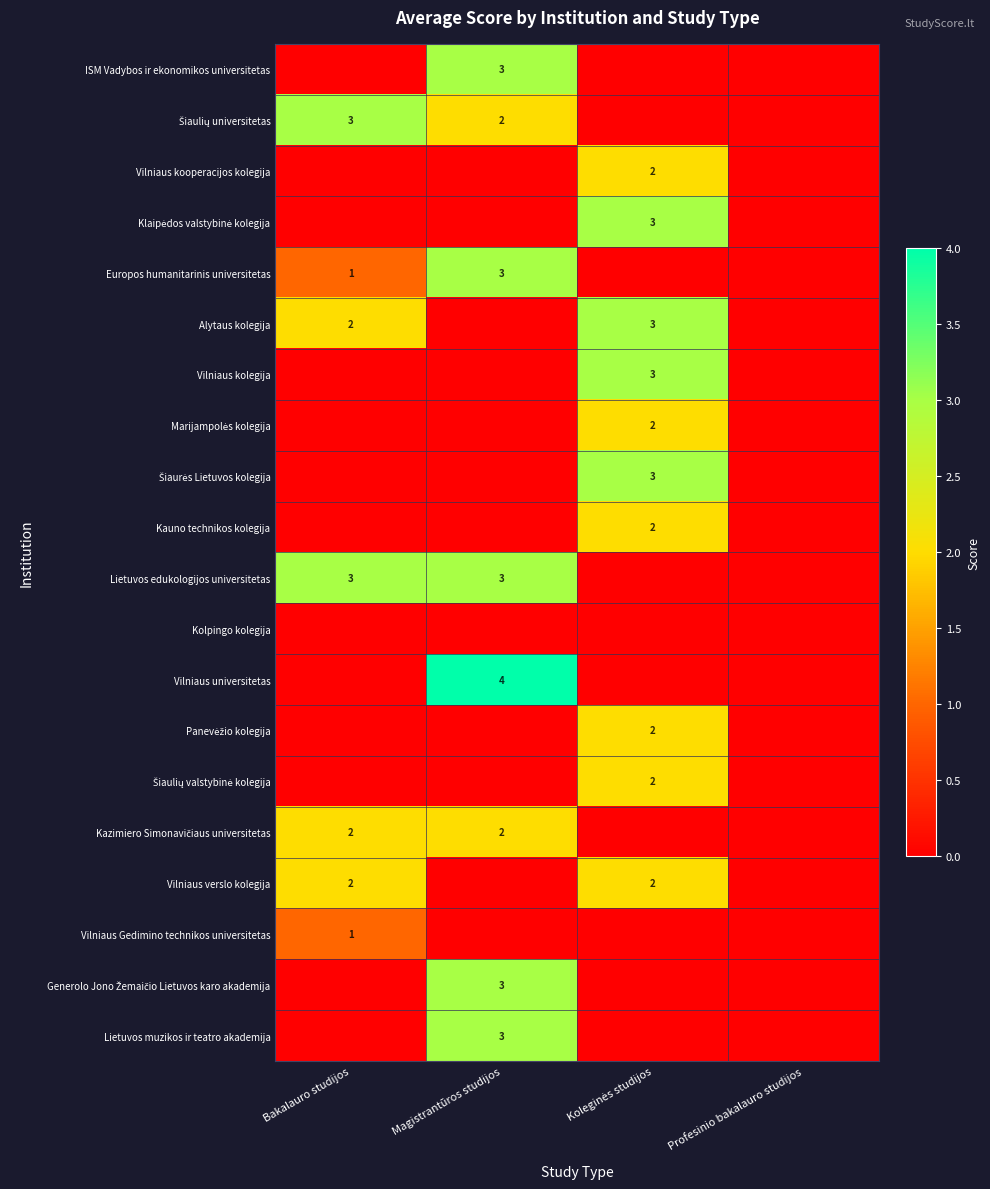

True or false: Europos humanitarinis universitetas has a value of 2 at Magistrantūros studijos.

False